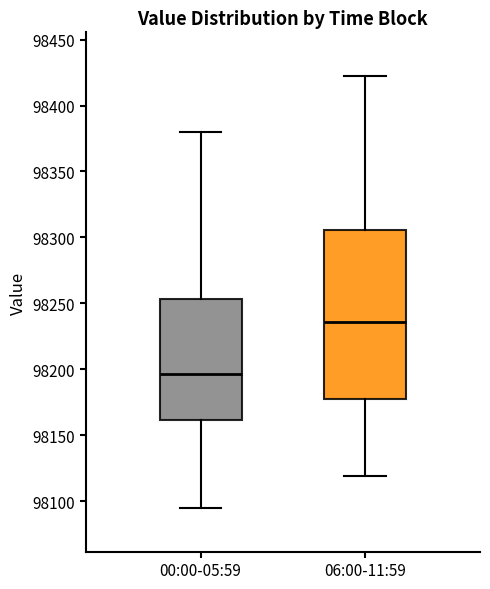

Reading left to right, transcribe this box plot: for each box, give where its median line is, the range the box spans, and where its two whiskers end, as read against the y-axis. The values are not printed on the chart, so give them approximately, as read against the axis.

00:00-05:59: median 98195, box 98160 to 98255, whiskers 98095 to 98380
06:00-11:59: median 98235, box 98175 to 98305, whiskers 98120 to 98425